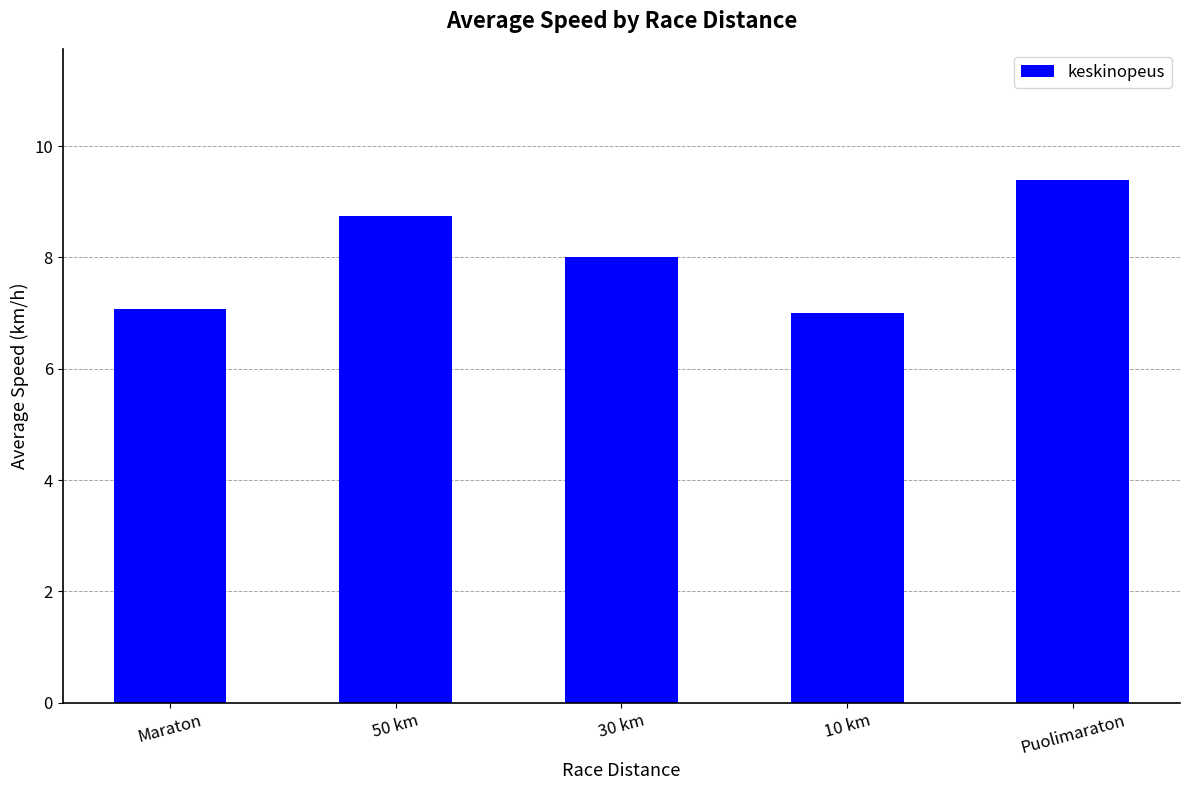

True or false: the data shows 8.0 at 30 km.

True